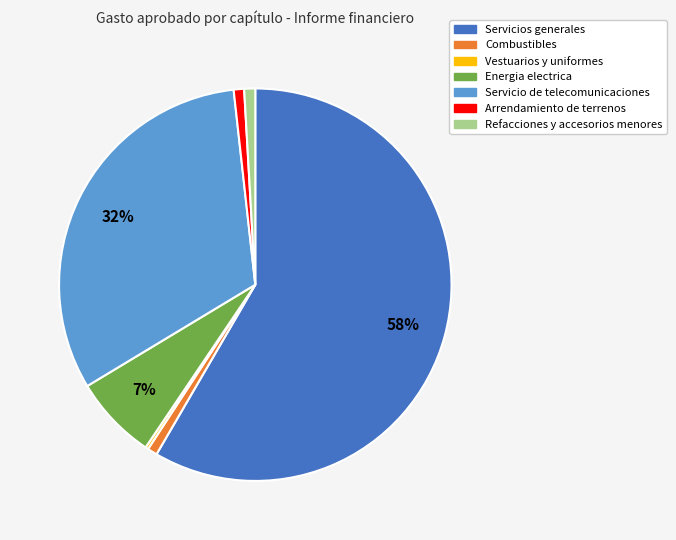

The Combustibles slice represents 1% of the pie. True or false?

True